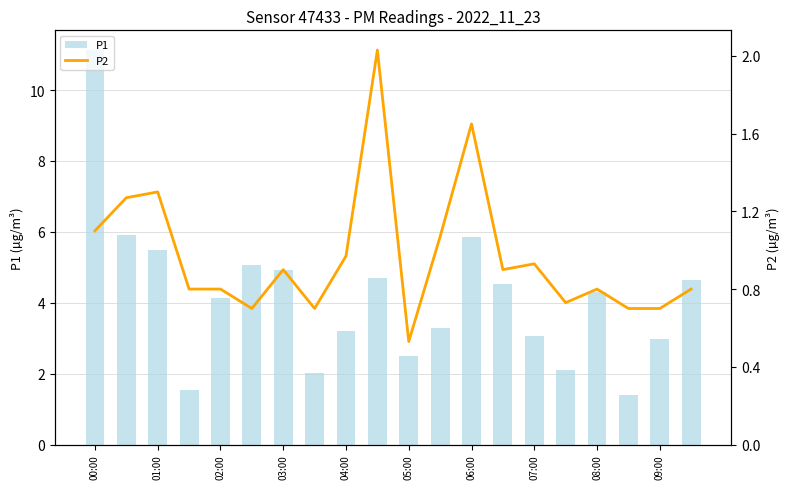

What position from the right is 09:00?

2